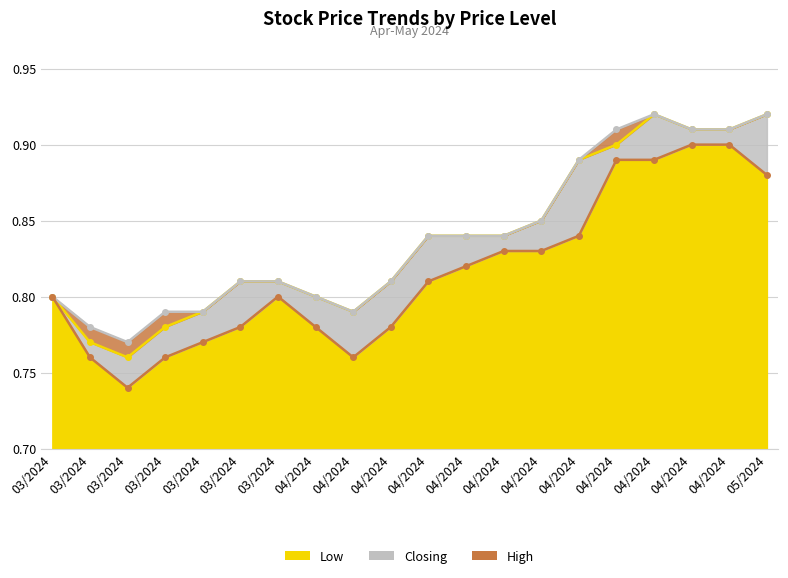

Which series changed the most between 25/03/2024 and 21/03/2024?

Low